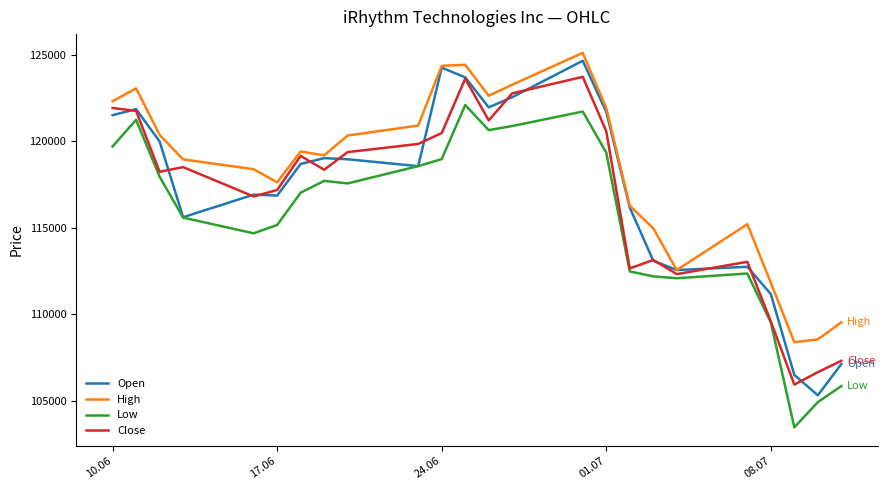

What is the smallest value displayed?

103473